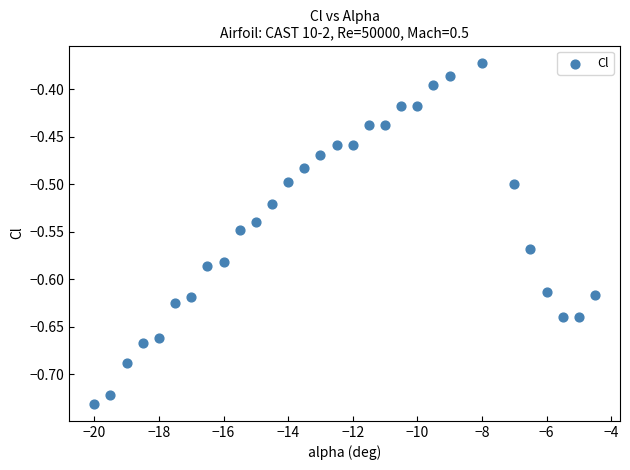

What is the range of X values (max minus min)?

15.5